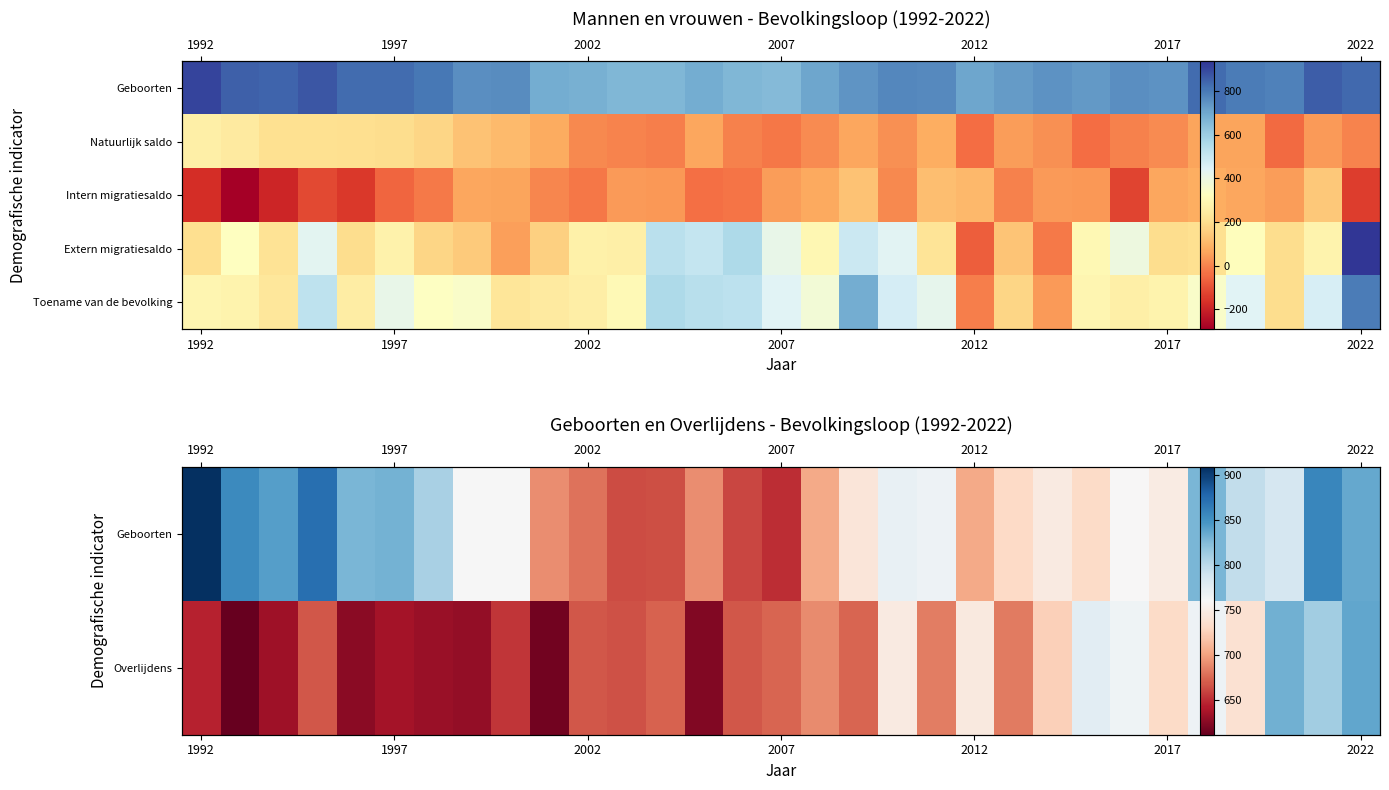

How many series are shown in this chart?

5